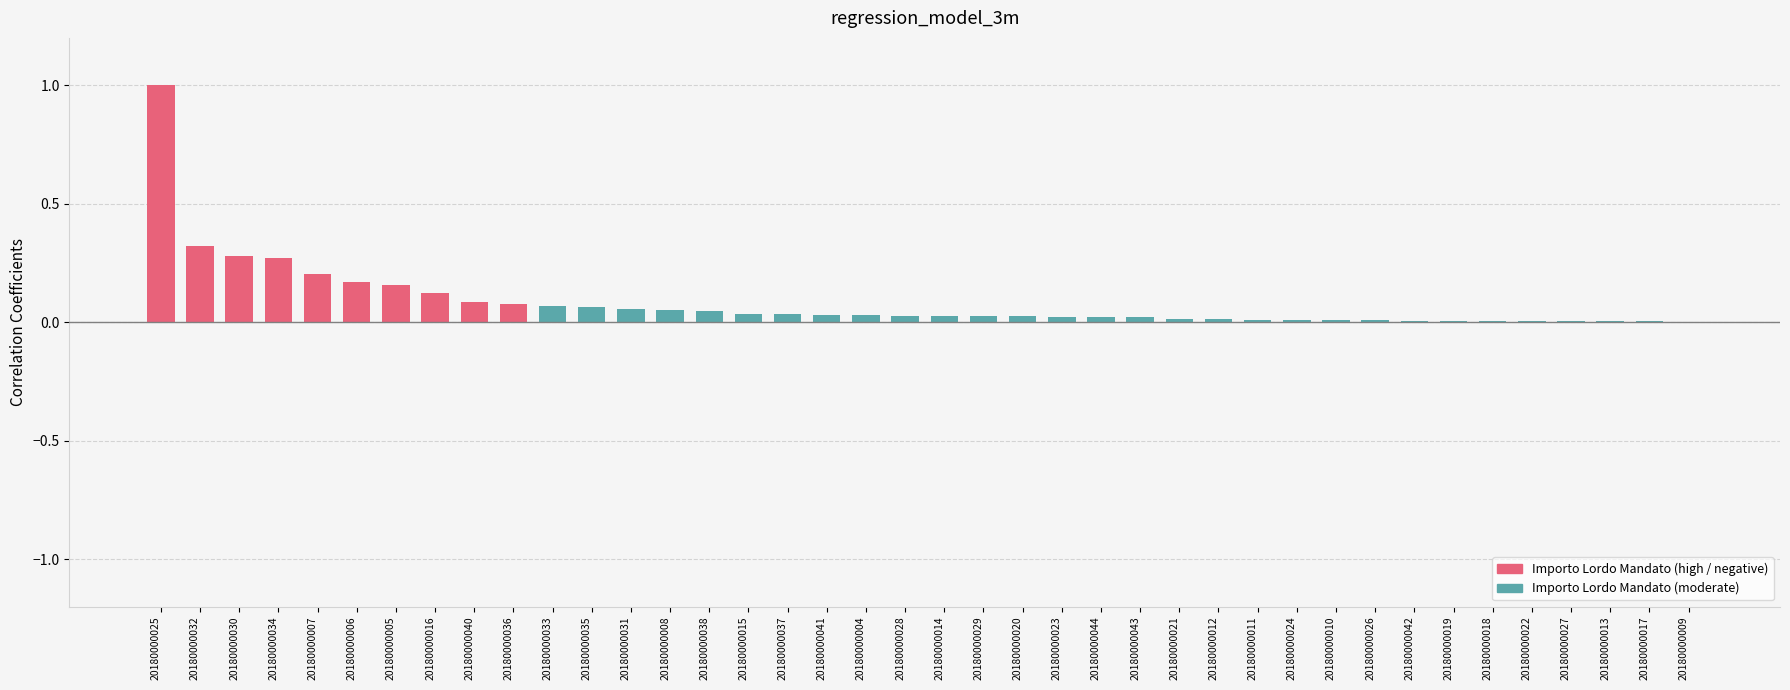

What is the sum of all values?

3.4